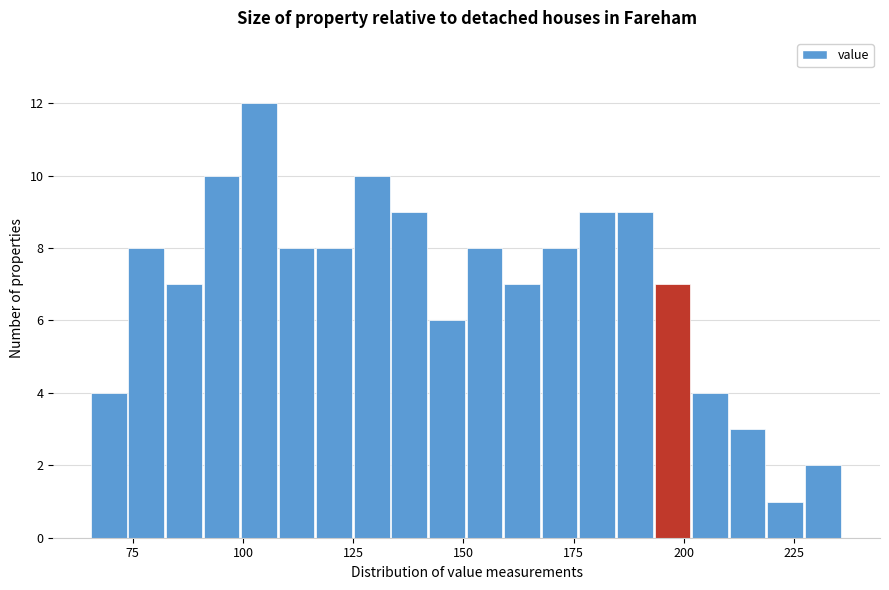

Around what value on the x-axis is the tallest bar? Give the approximate position of its centre, as read against the axis.

105